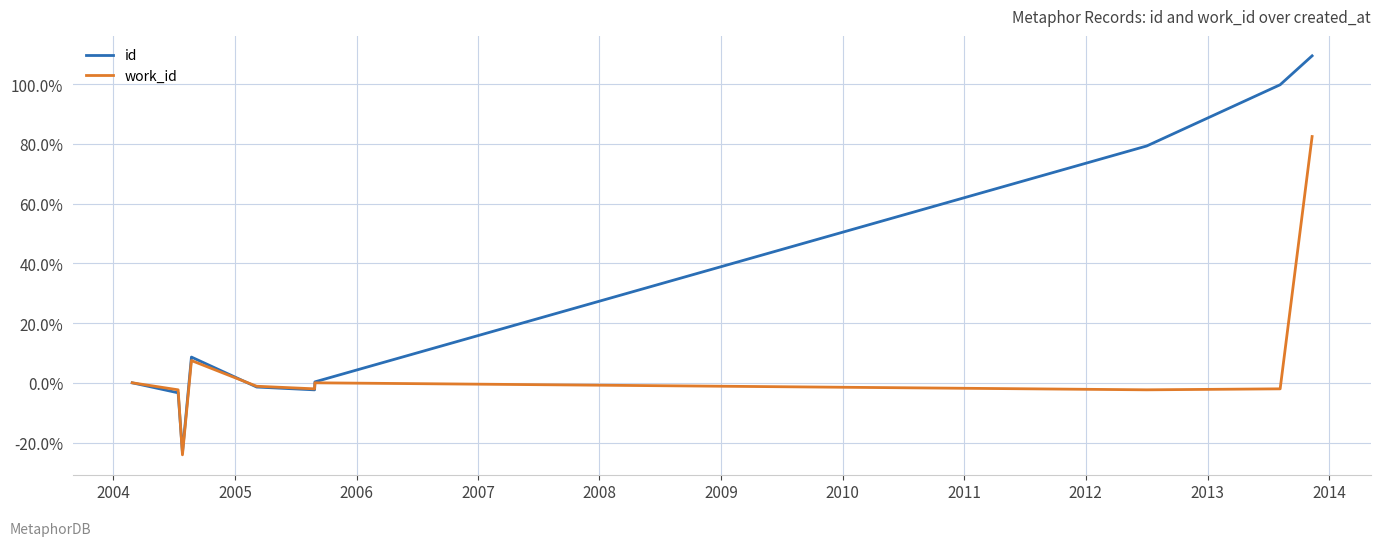

Which series has the largest total across all categories?

id